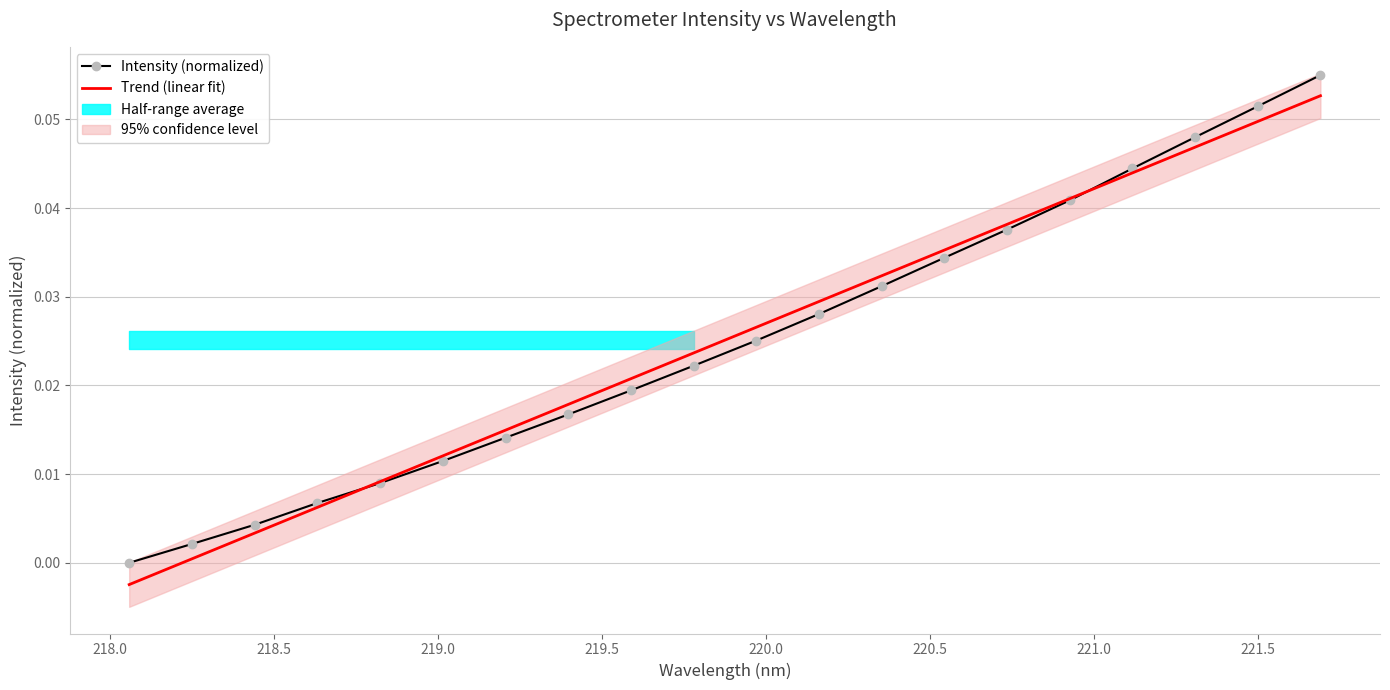

At which label is Trend (linear fit) closest to 0?

218.0